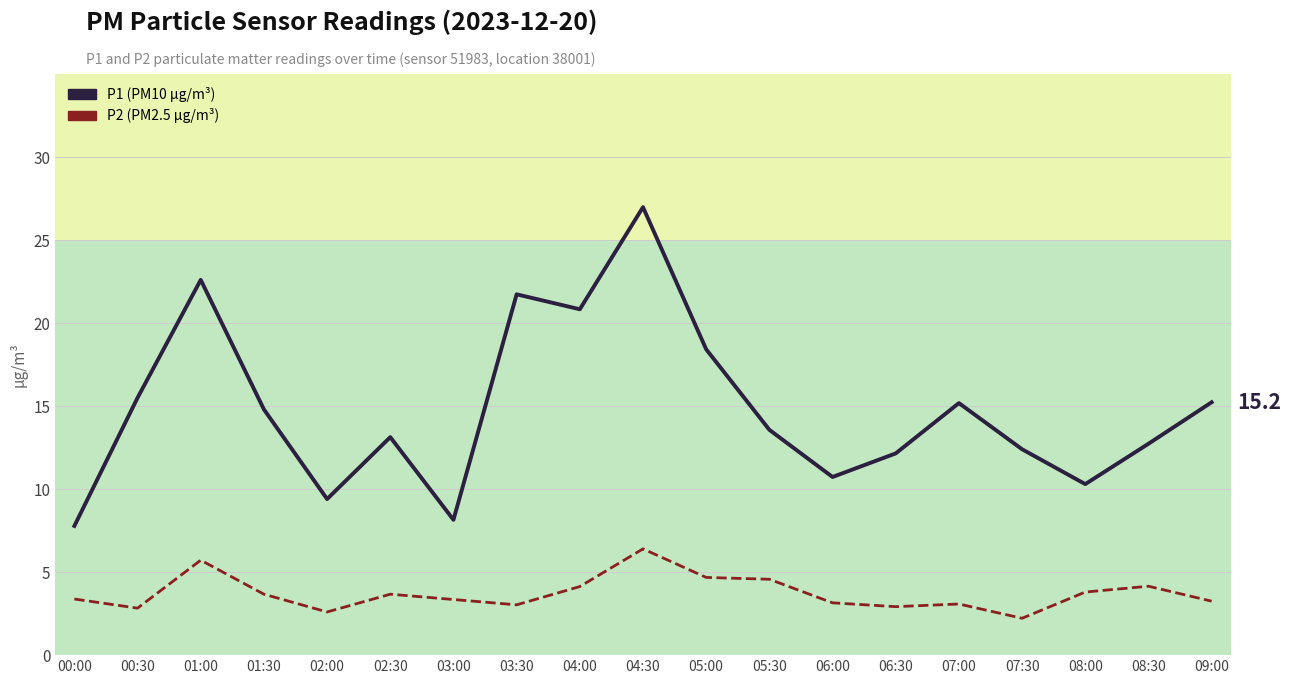

Is the value of P1 at 03:00 greater than the value of P2 at 02:00?

Yes